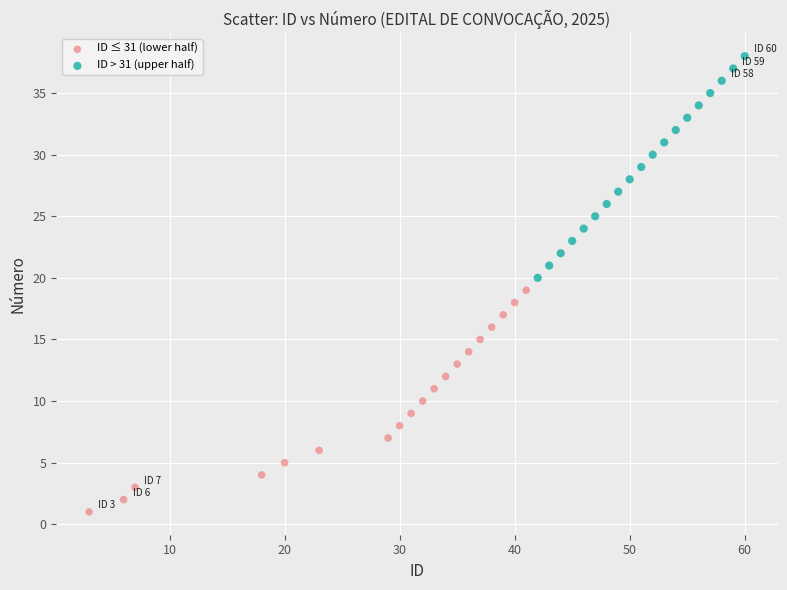

Which series reaches the maximum Y coordinate?

ID > 31 (upper half)